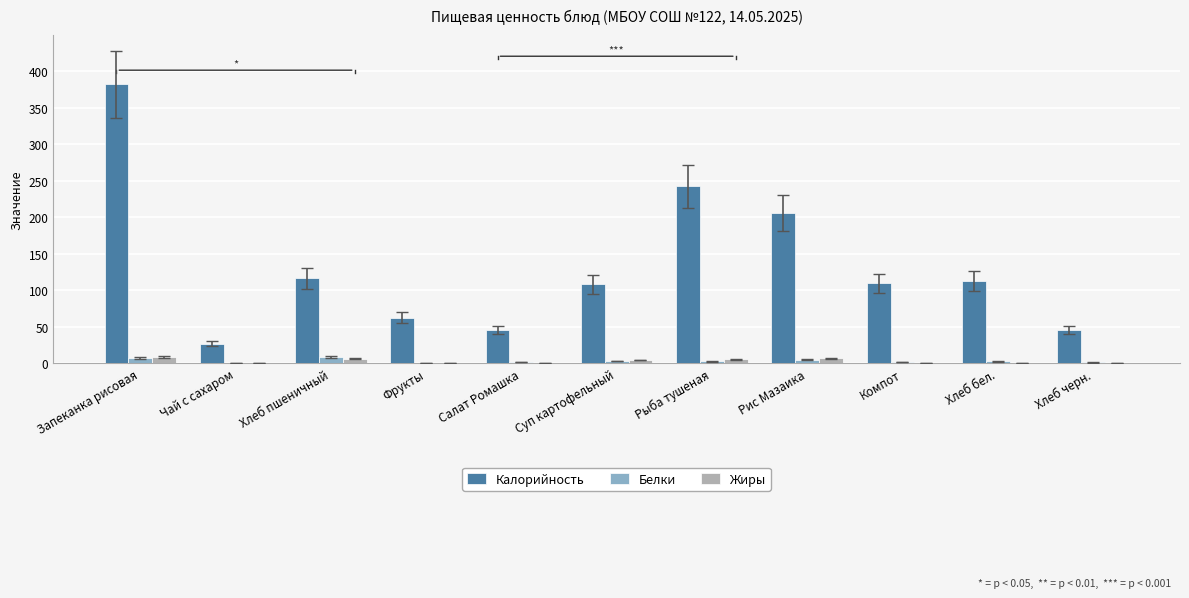

True or false: Калорийность has a value of 169.9 at Суп картофельный.

False